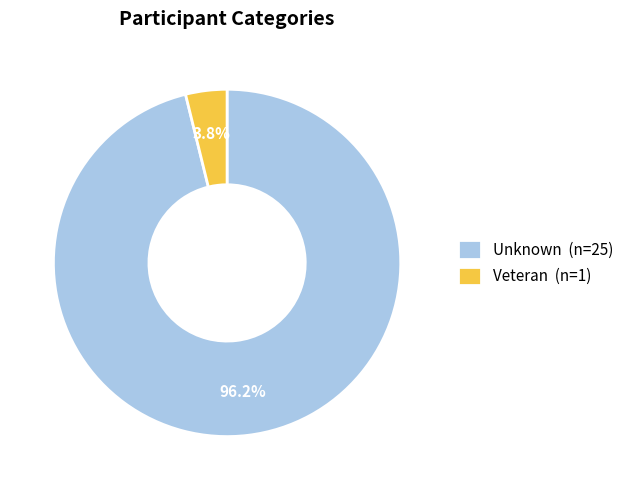

Which slice is the smallest?

Veteran